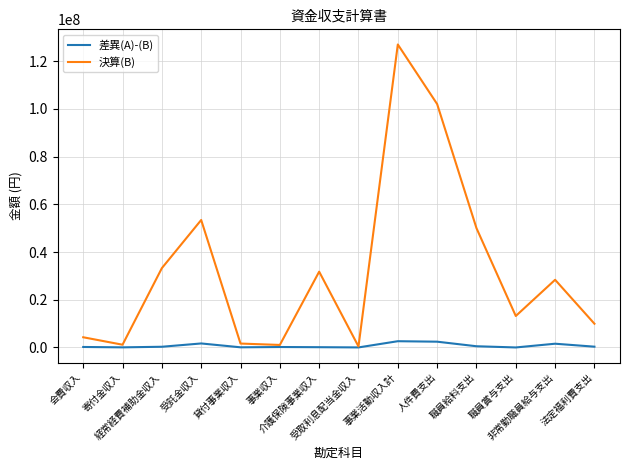

At which category does 決算(B) reach its first local peak?

受託金収入